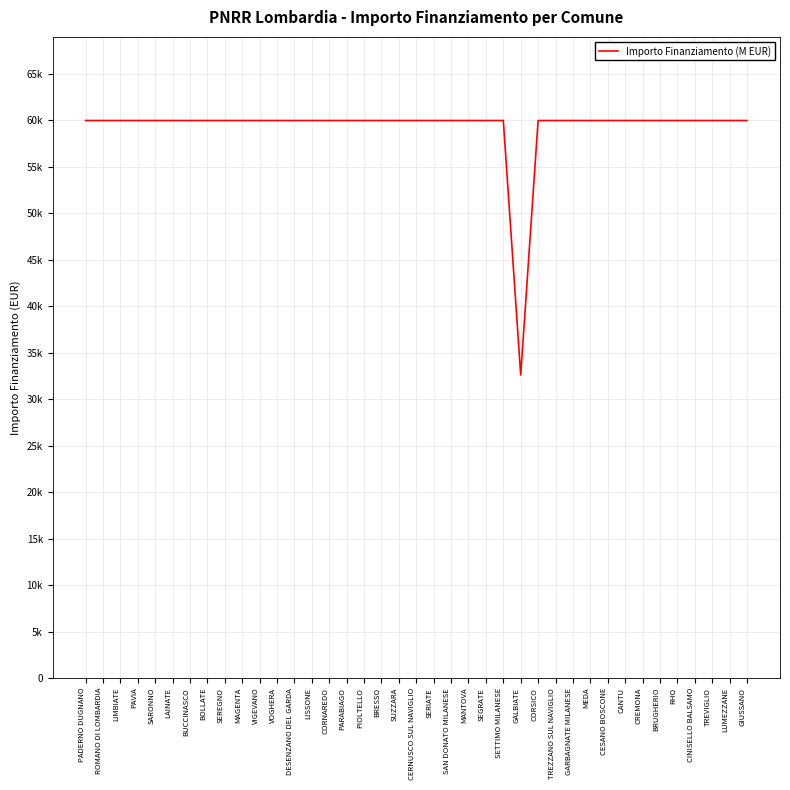

The value at VOGHERA is 85458. True or false?

False